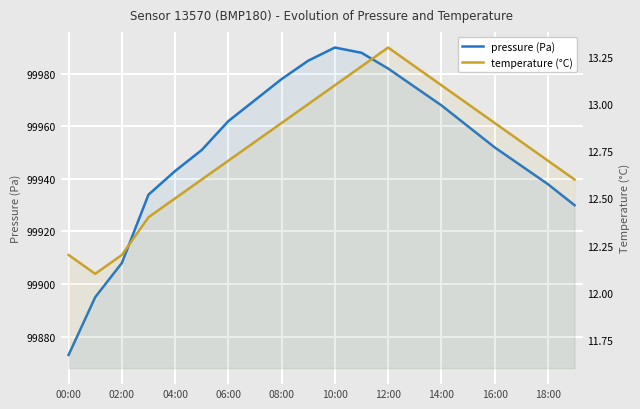

Which series has the widest spread of values?

pressure (Pa)